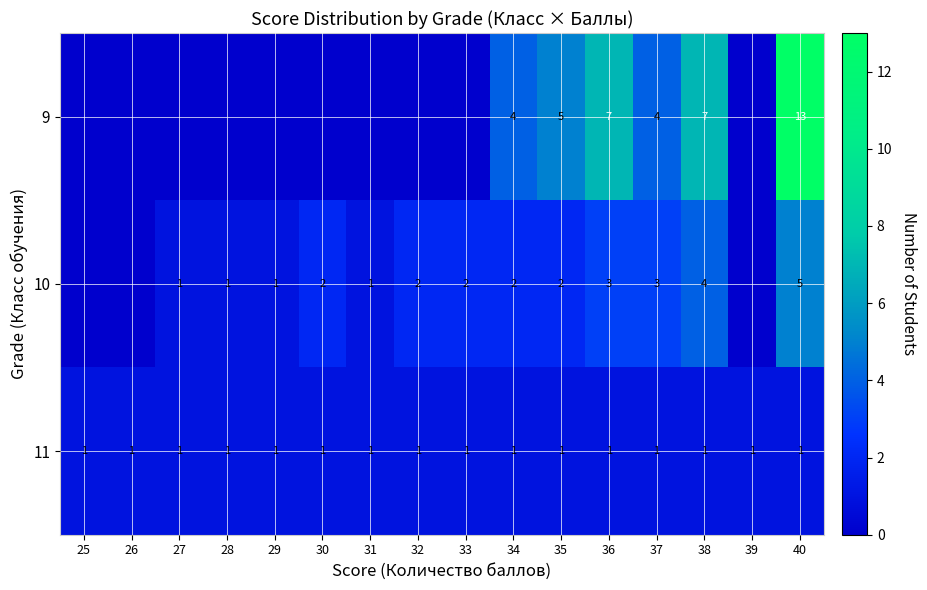

The 9 series shows 5 at 35. True or false?

True